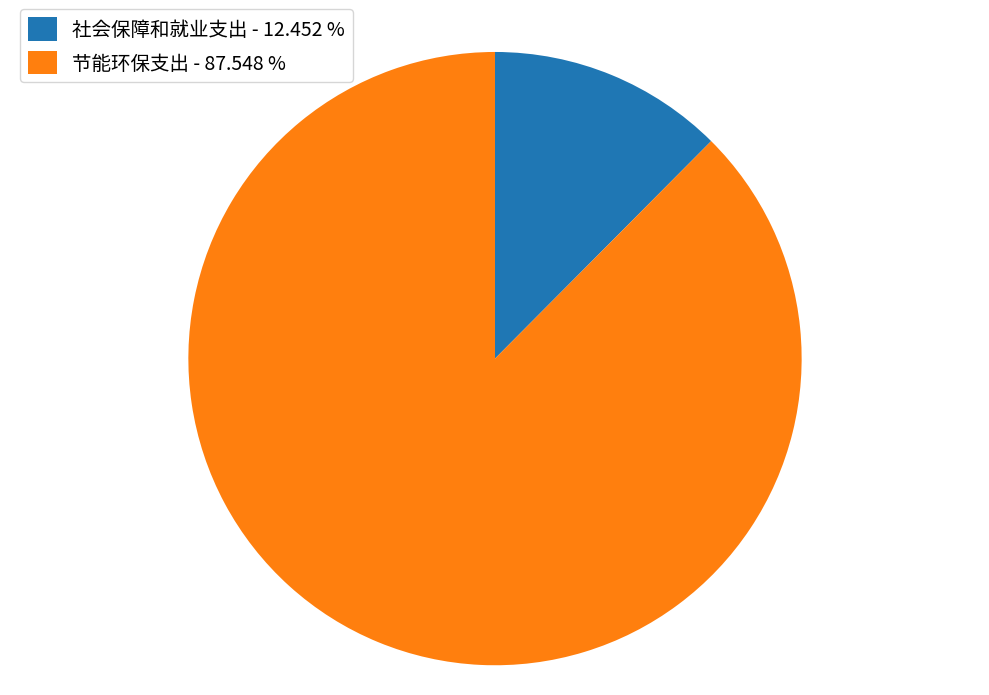

Which has a higher value, 节能环保支出 or 社会保障和就业支出?

节能环保支出